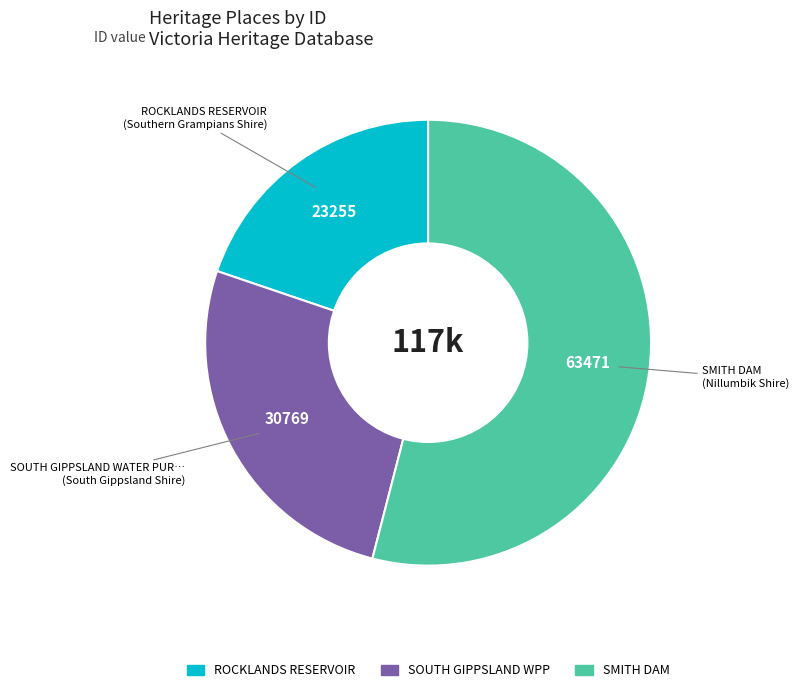

Does any single category account for the majority?

Yes